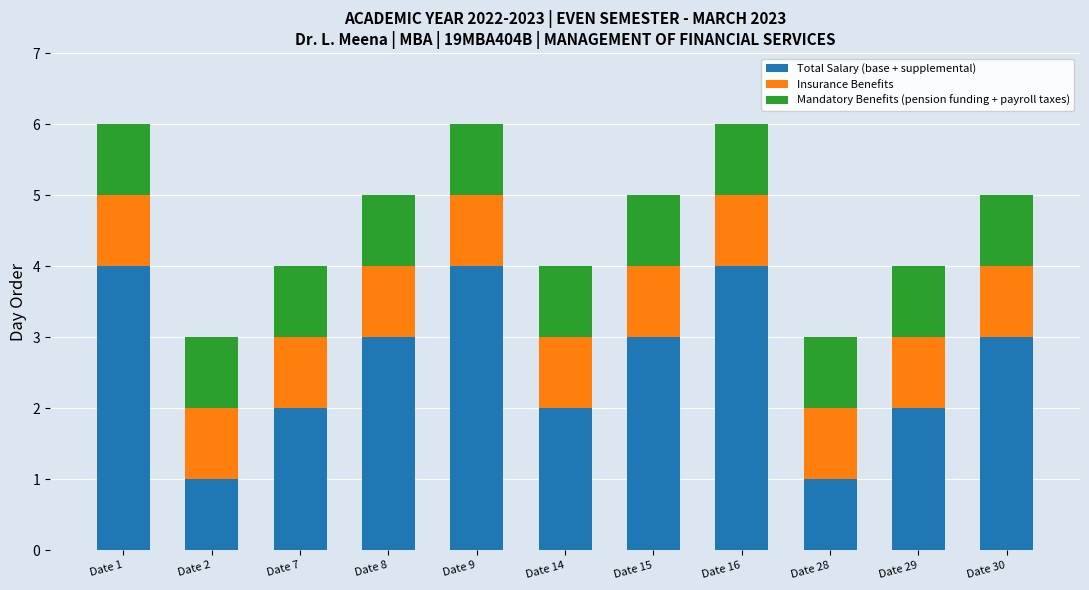

What is the total value across all series at Date 30?

5